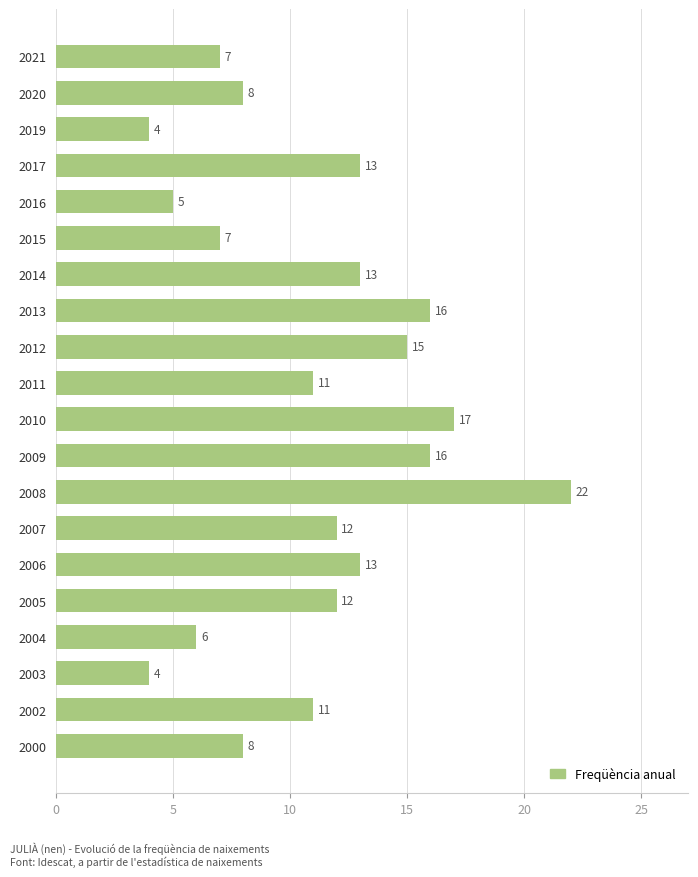

Between 2008 and 2009, which is larger?

2008